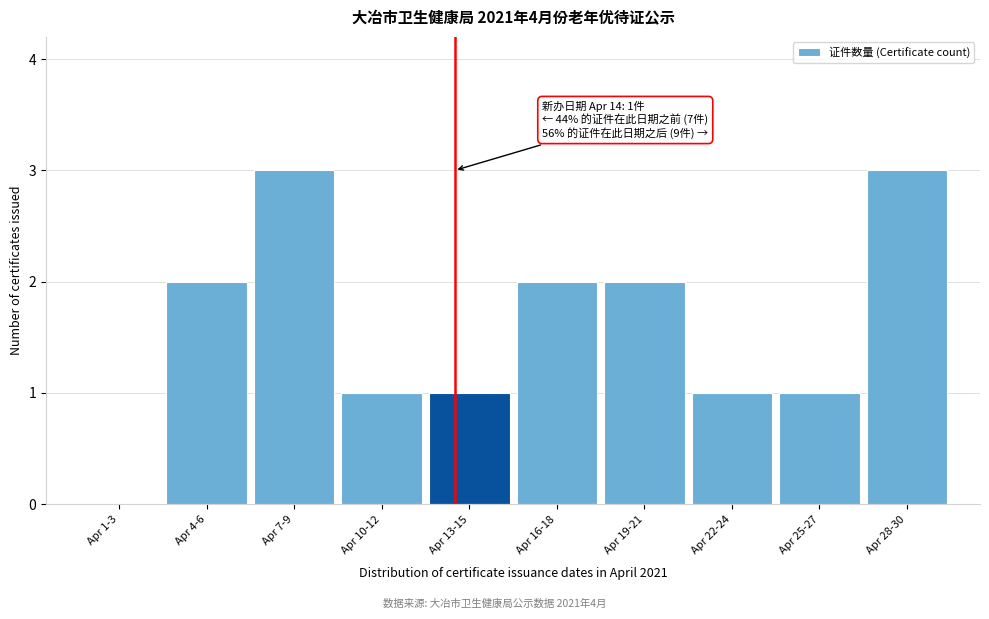

Reading right to left, list all the values displayed in this chart.

Apr 28-30=3	Apr 25-27=1	Apr 22-24=1	Apr 19-21=2	Apr 16-18=2	Apr 13-15=1	Apr 10-12=1	Apr 7-9=3	Apr 4-6=2	Apr 1-3=0